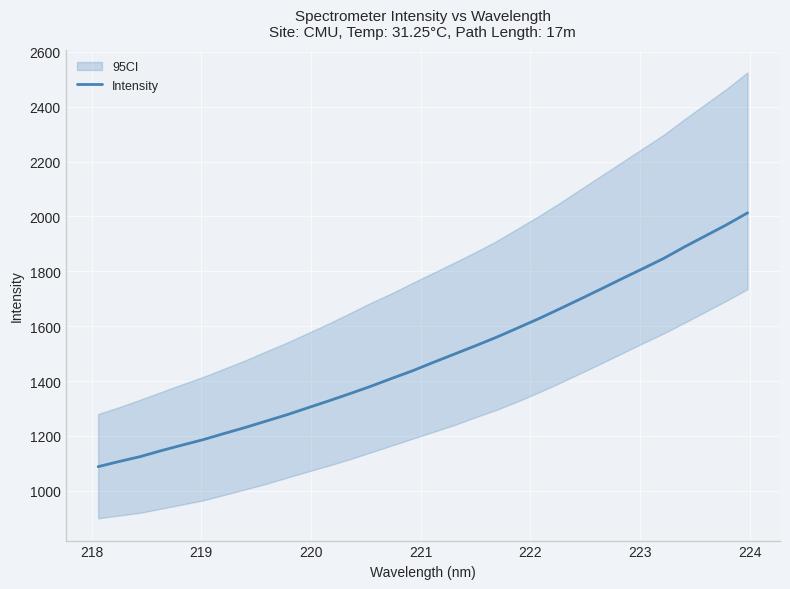

Reading left to right, transcribe all the data shown in this chart.

1088.1	1106.9	1124.6	1146.3	1166.6	1186.3	1208.8	1230.5	1254.0	1277.2	1302.7	1327.9	1354.0	1380.8	1409.6	1437.6	1468.4	1498.5	1528.7	1559.5	1593.0	1626.6	1662.3	1698.7	1735.6	1773.1	1809.9	1847.3	1889.7	1929.7	1969.7	2013.0